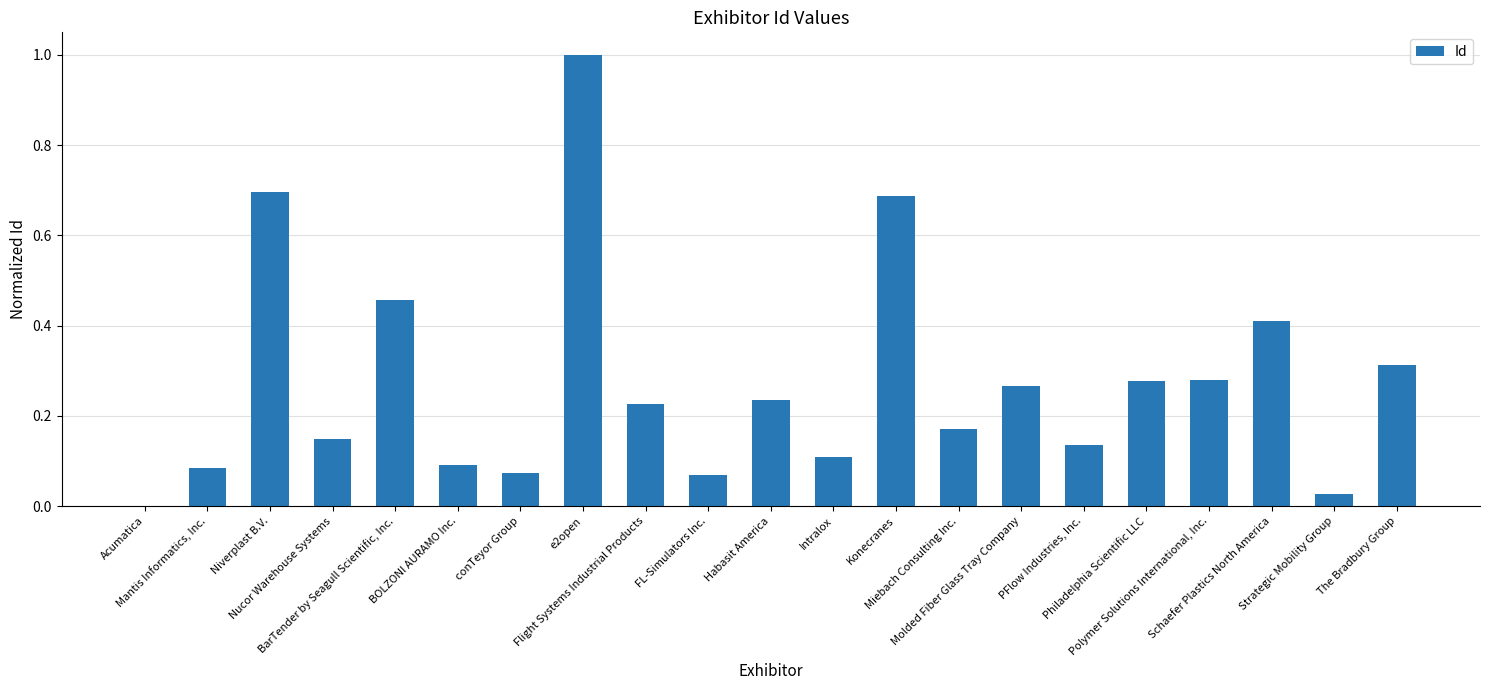

What is the change in value from BOLZONI AURAMO Inc. to Strategic Mobility Group?

-0.1